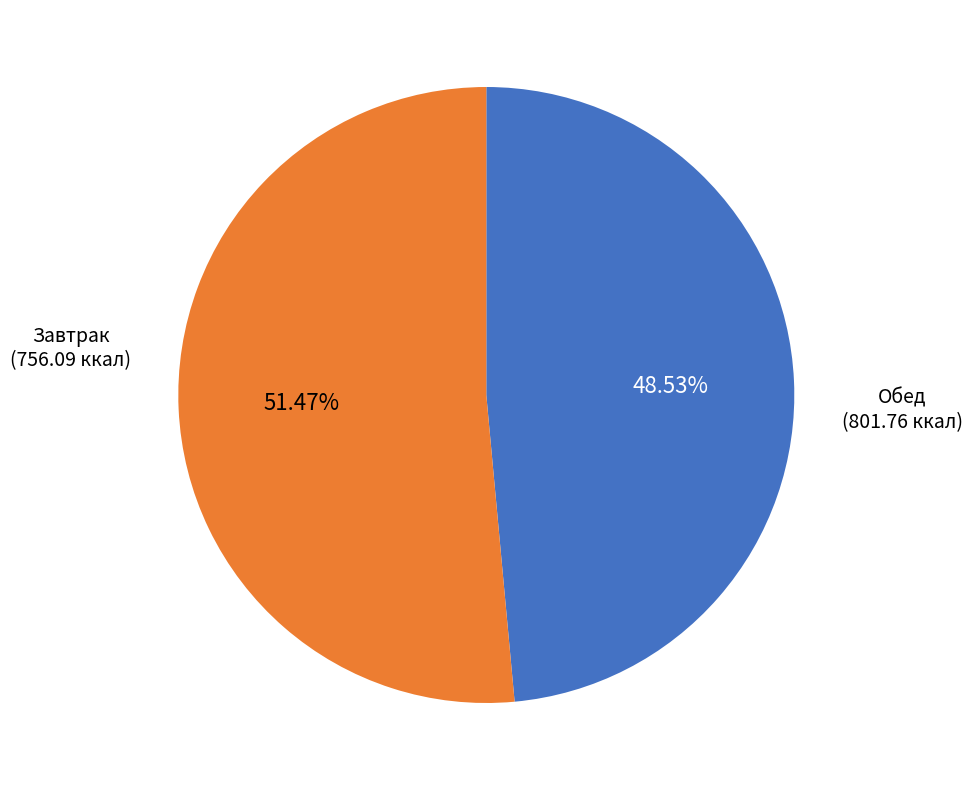

To the nearest percent, what is the average slice percentage?

50%